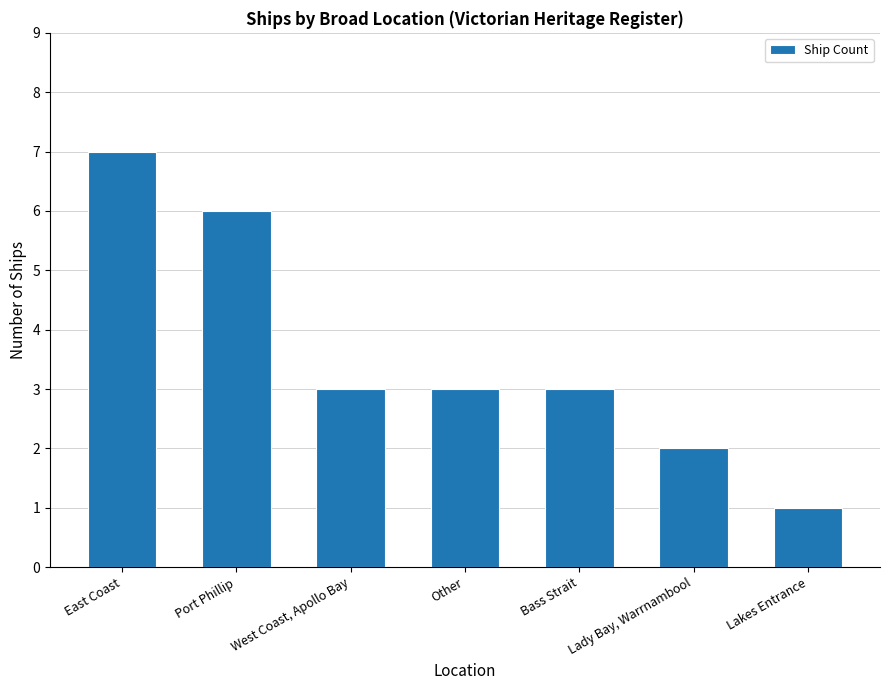

What is the value of the 2nd bar from the left?

6